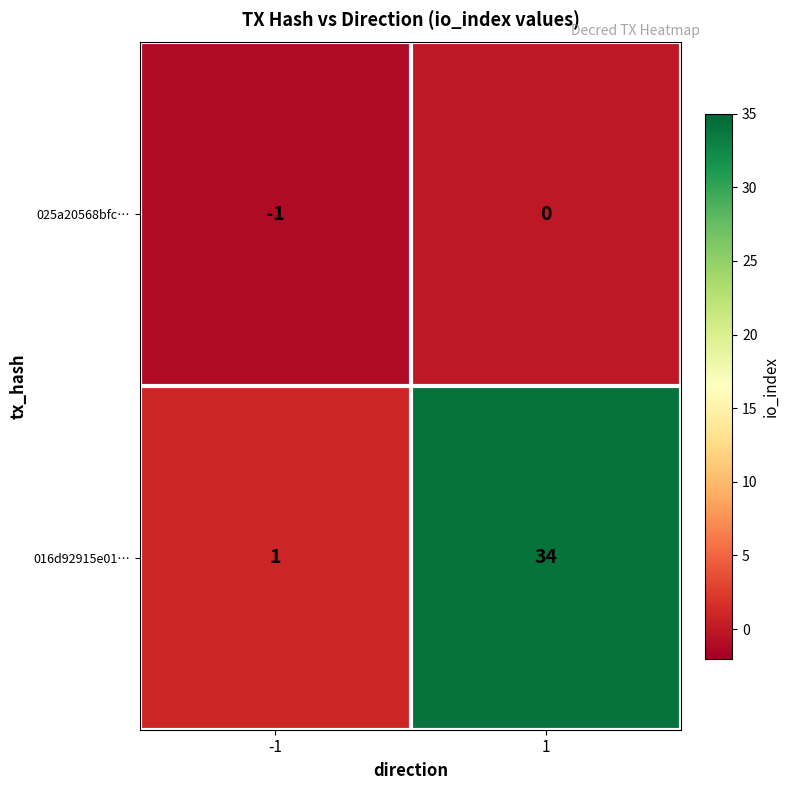

How many data points does each series have?

2